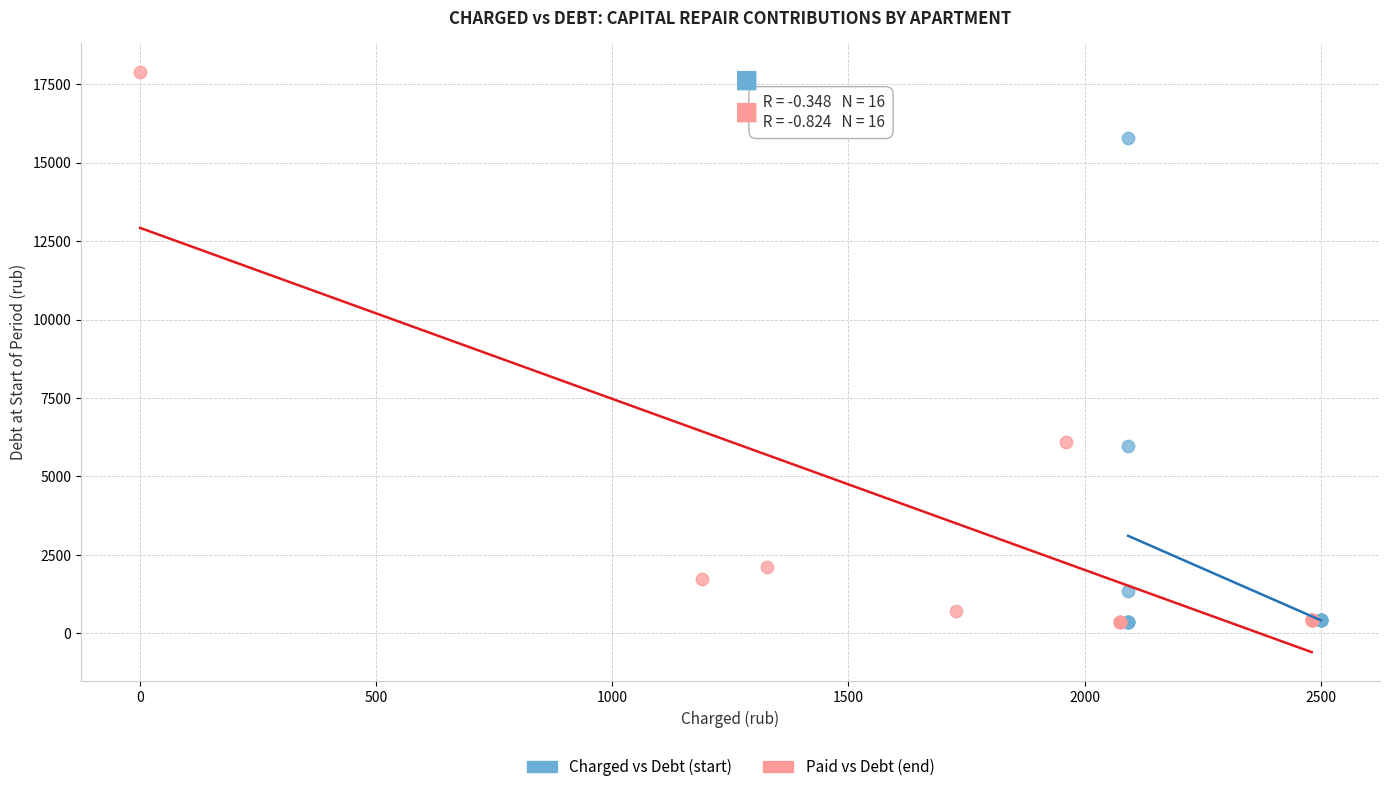

Which series reaches the maximum Y coordinate?

Paid vs Debt (end)